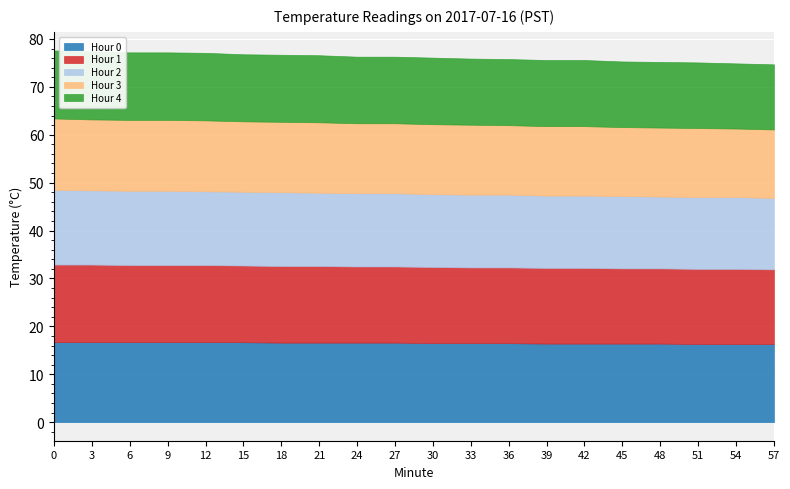

At which category does the chart reach its minimum across all series?

54